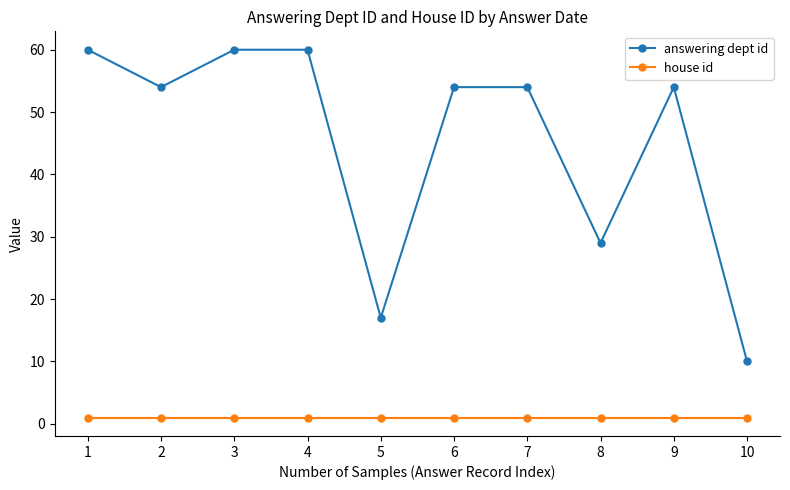

What is the value of the house id point at the 6th from the left?

1